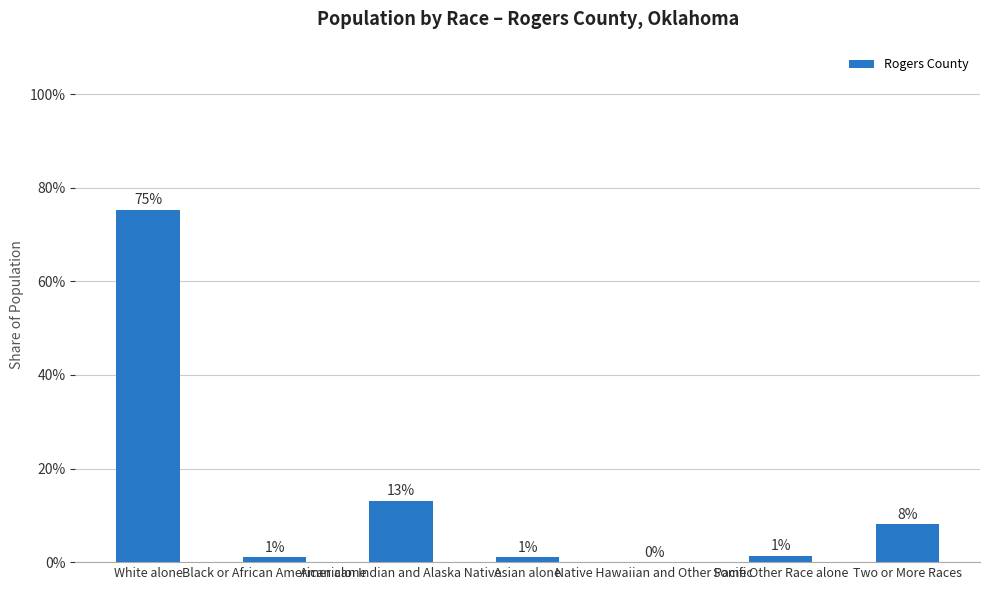

What is the maximum value shown in the chart?

75.3